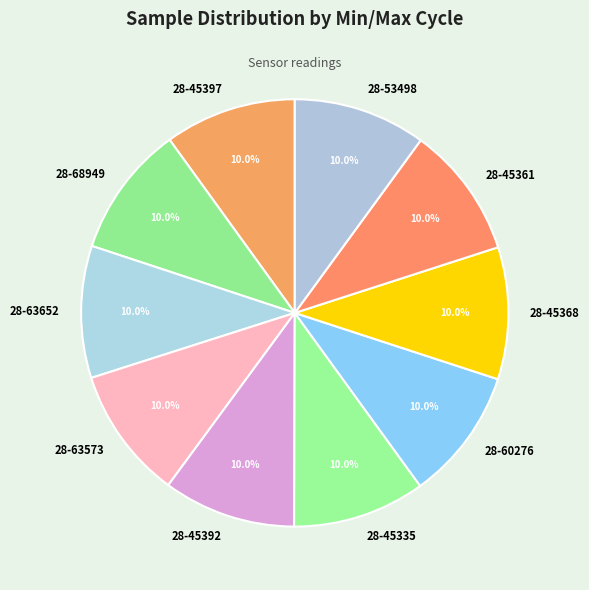

To the nearest percent, what is the combined percentage of 28-63573 and 28-45397?

20%